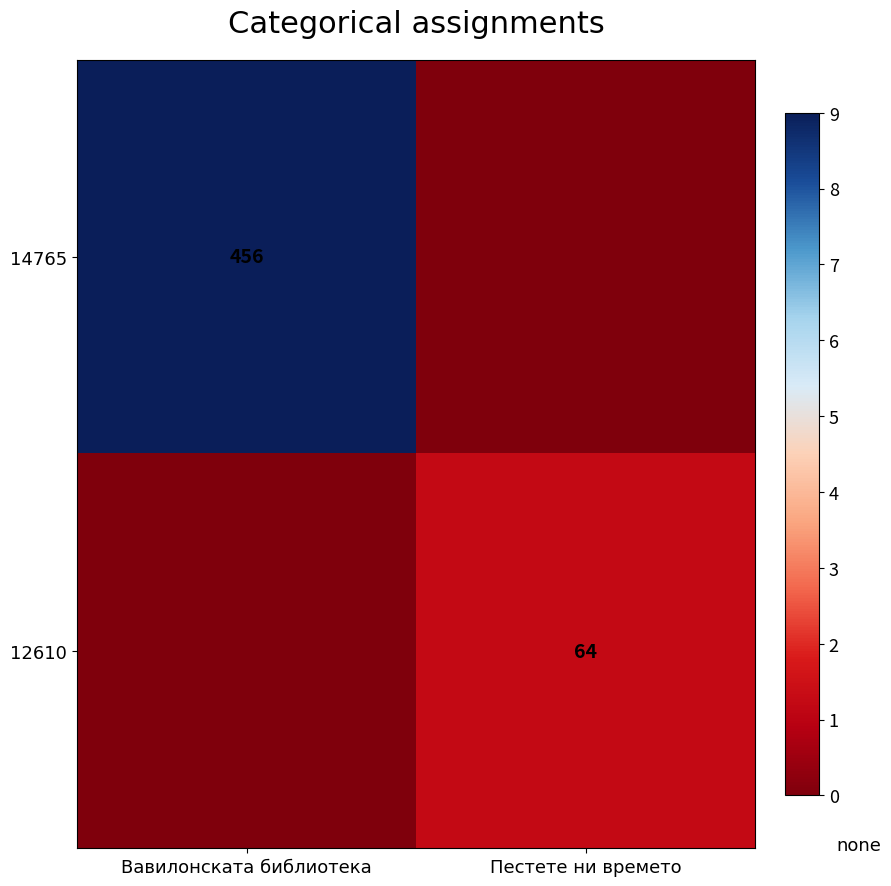

Is the value of 14765 at Вавилонската библиотека greater than the value of 12610 at Пестете ни времето?

Yes